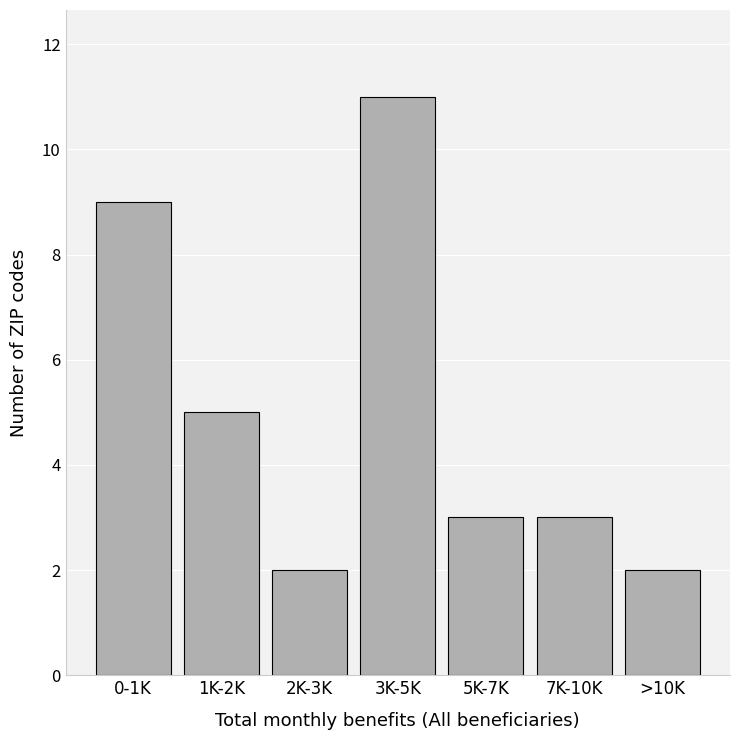

Reading right to left, what are all the values shown in this chart?

2	3	3	11	2	5	9